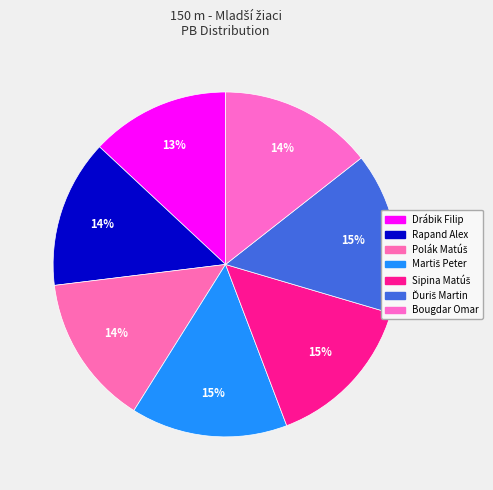

Approximately how many times larger is the value at Drábik Filip compared to Ďuriš Martin?

0.9